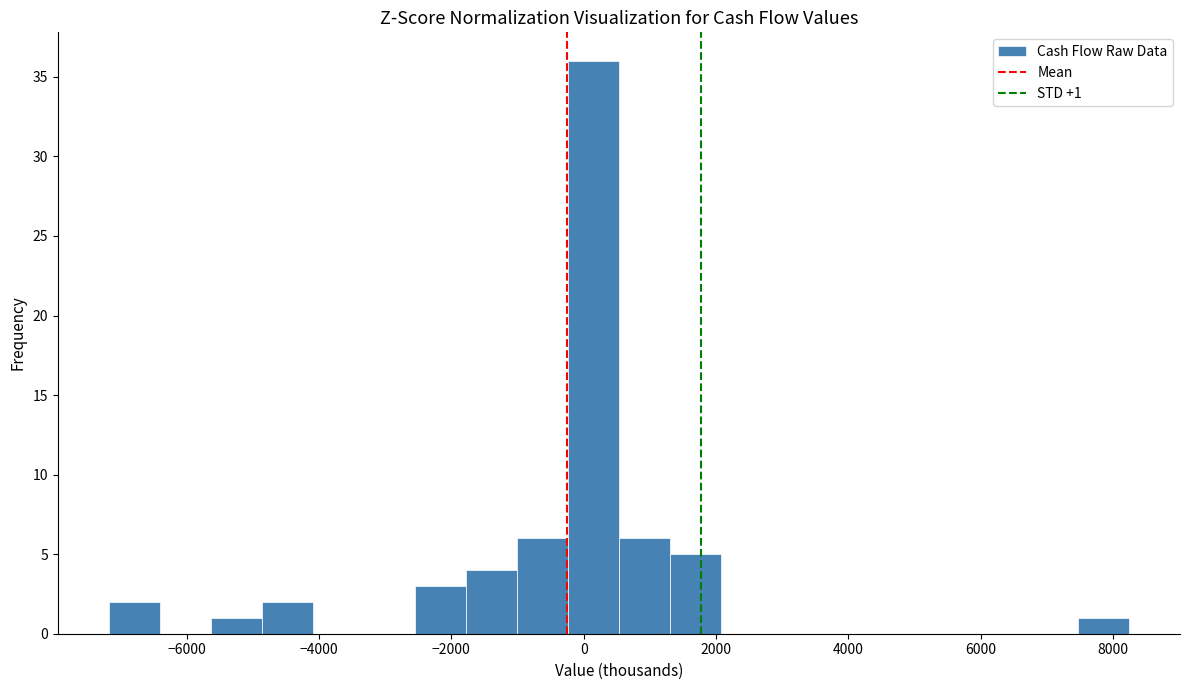

Around what value on the x-axis is the tallest bar? Give the approximate position of its centre, as read against the axis.

200